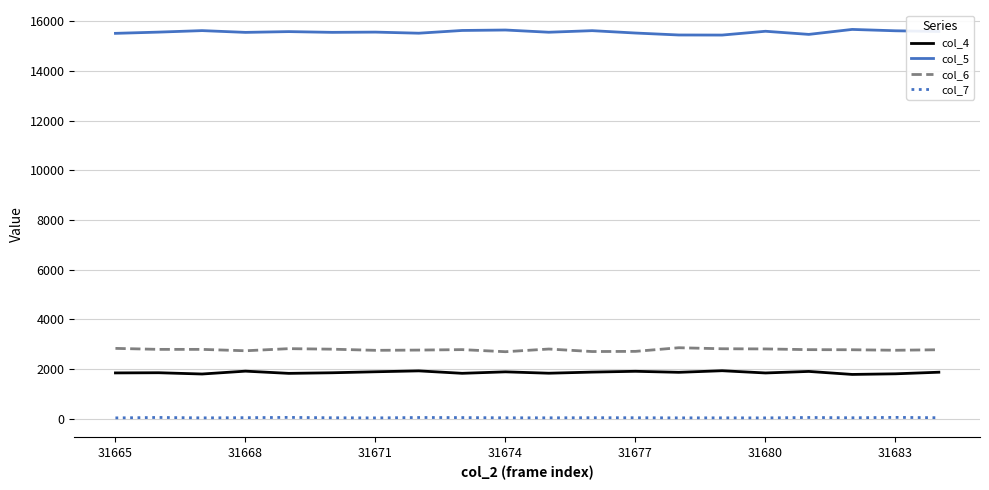

True or false: col_4 has more than 2 interior local peaks.

True